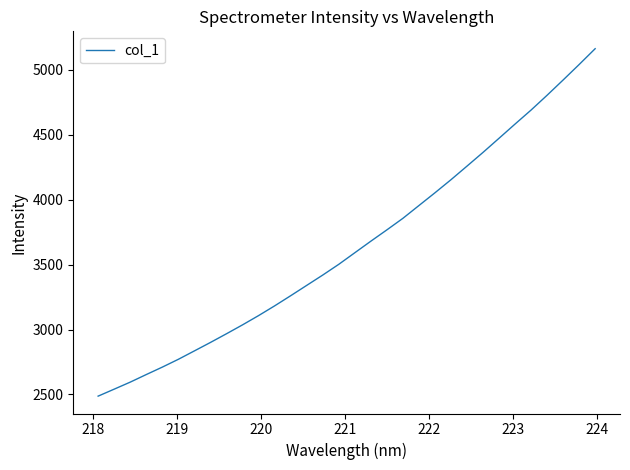

What is the difference between the maximum and minimum values?

2674.7